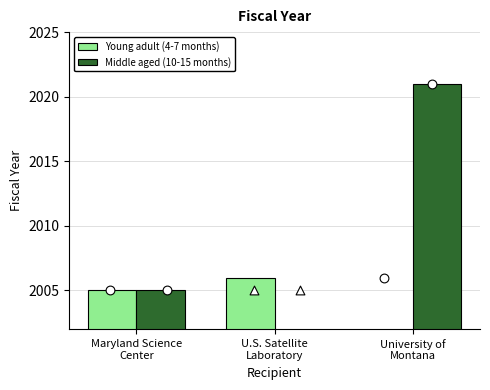

At which category is the sum across all series the highest?

Maryland Science
Center